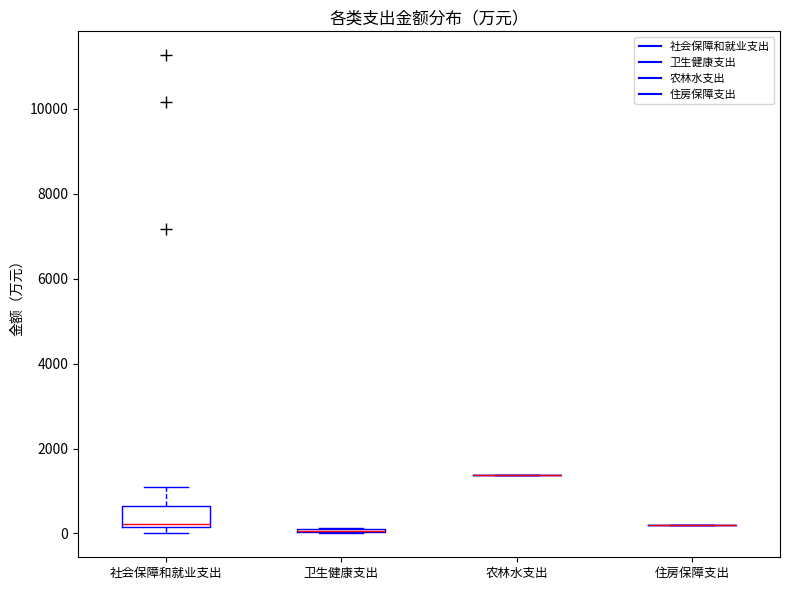

Where is the upper edge of the box for 卫生健康支出 on the y-axis? The values are not printed on the chart, so give them approximately, as read against the axis.

200